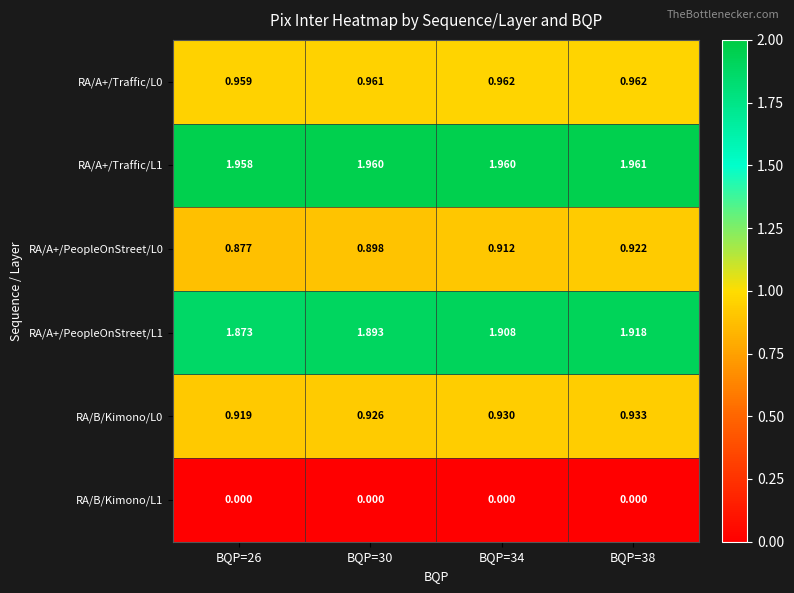

At BQP=26, list the series in order from largest to smallest.

RA/A+/Traffic/L1, RA/A+/PeopleOnStreet/L1, RA/A+/Traffic/L0, RA/B/Kimono/L0, RA/A+/PeopleOnStreet/L0, RA/B/Kimono/L1